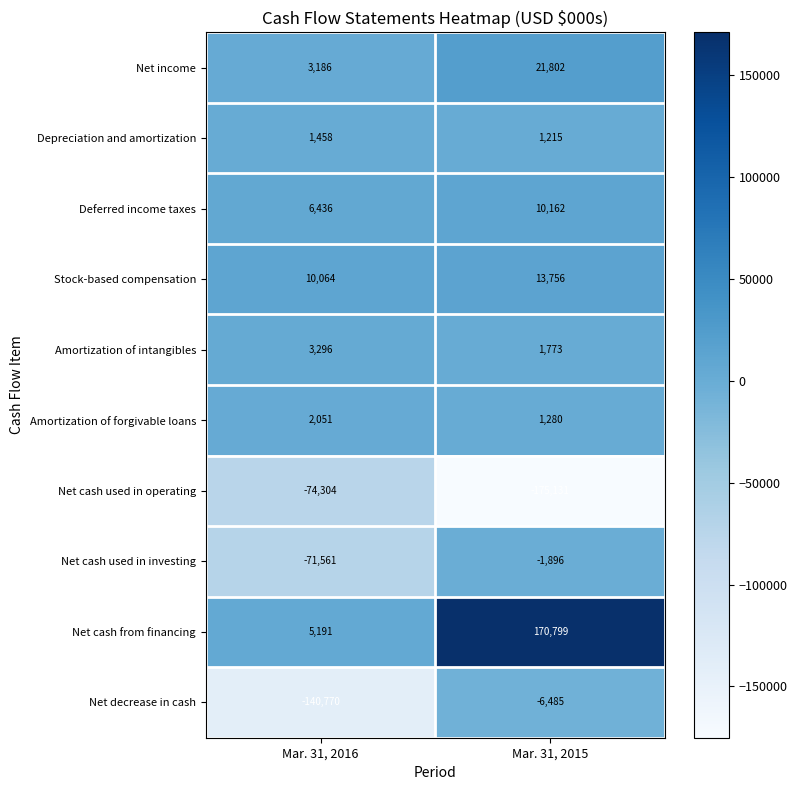

What is the difference between the Net income values at Mar. 31, 2016 and Mar. 31, 2015?

18616